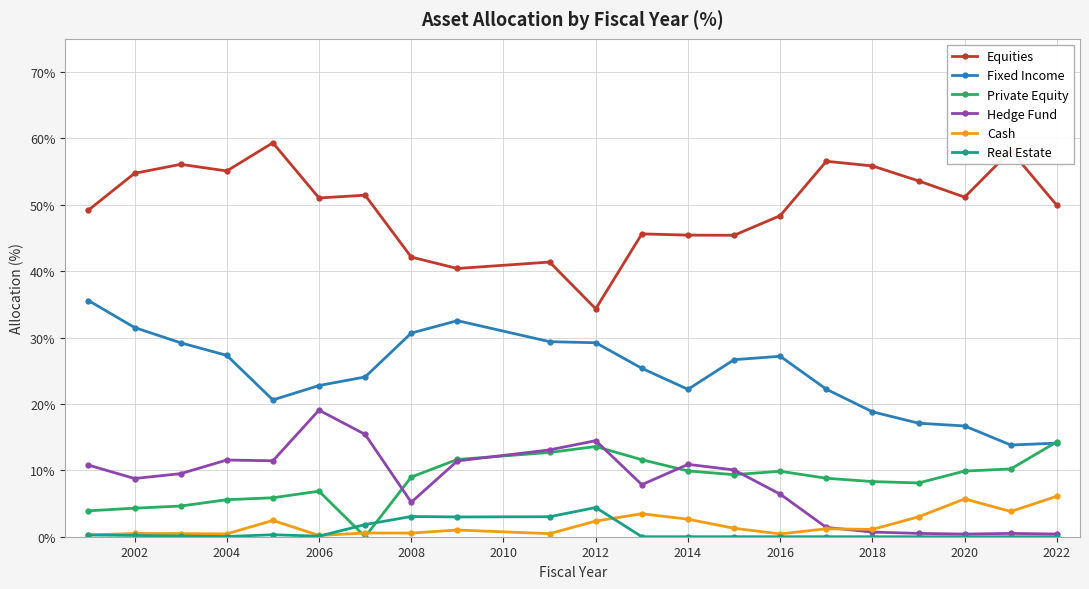

What is the value of the Hedge Fund point at the 14th from the left?

10.1